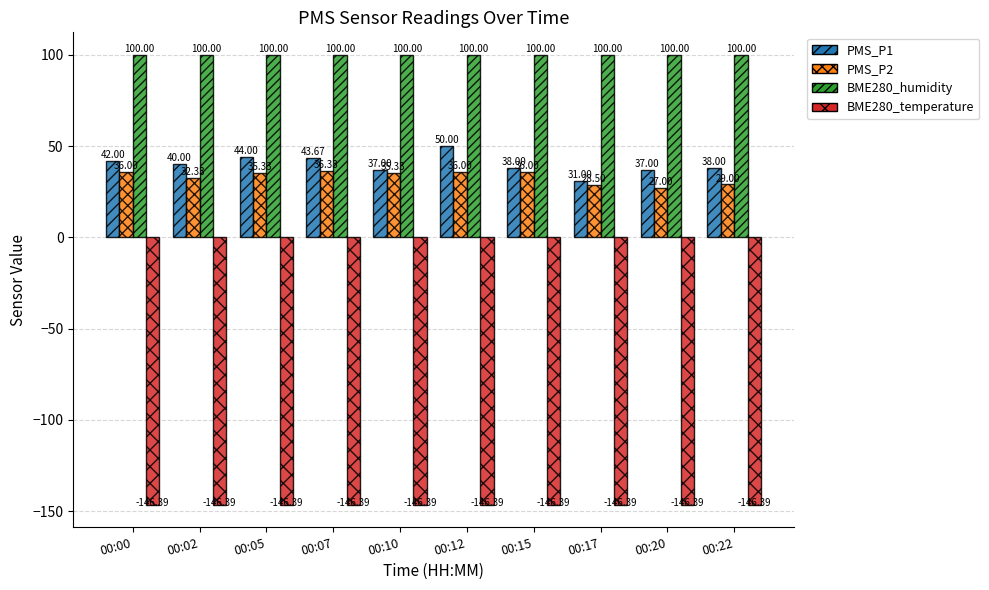

List the series in order of their peak value, lowest first.

BME280_temperature, PMS_P2, PMS_P1, BME280_humidity